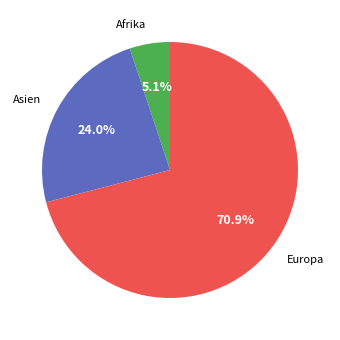

Is there any slice that represents more than half of the pie?

Yes